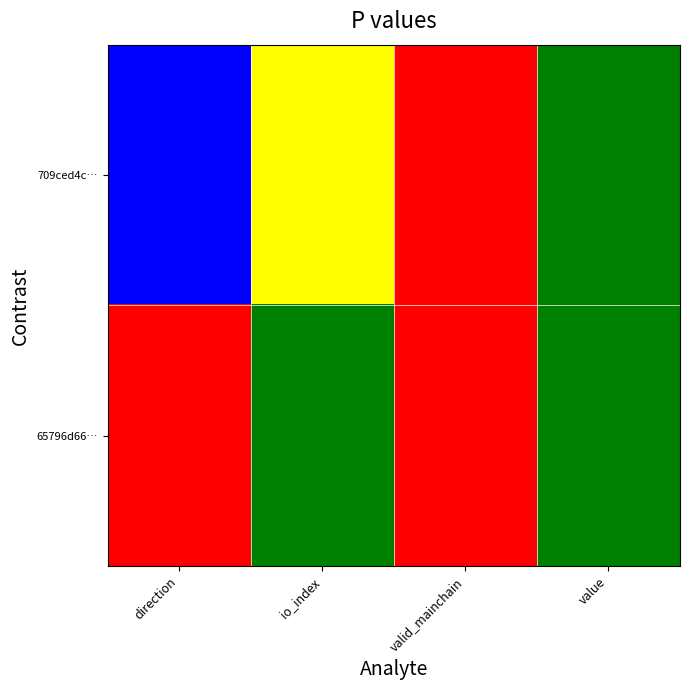

Which series changed the most between direction and value?

709ced4c…